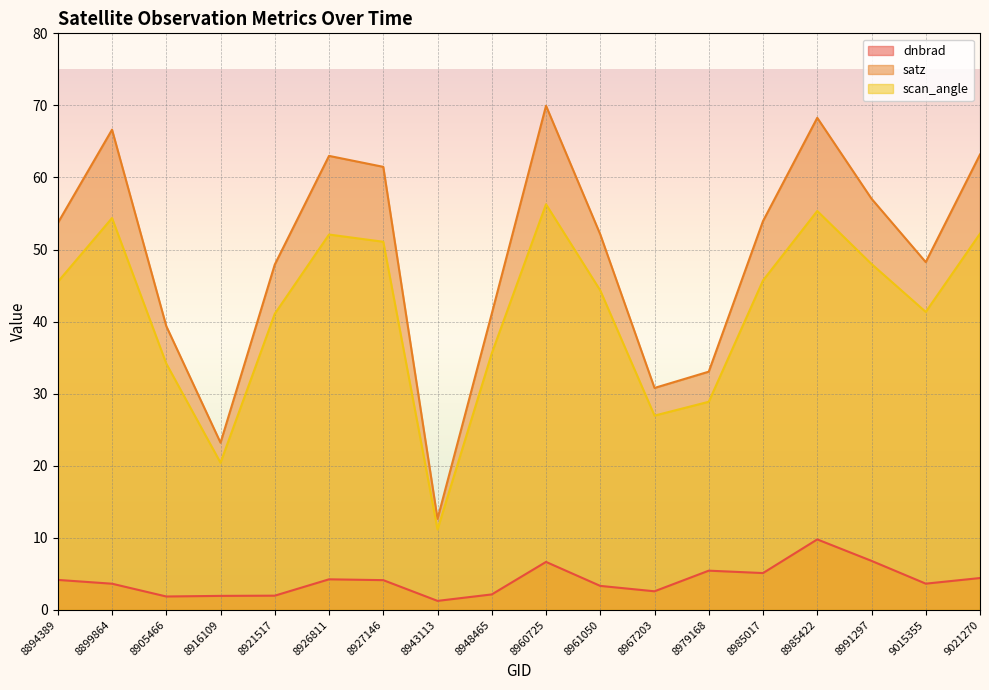

Reading left to right, list all the values displayed in this chart.

dnbrad: 4.2	3.6	1.9	2.0	2.0	4.3	4.1	1.3	2.2	6.7	3.3	2.6	5.5	5.1	9.8	6.8	3.7	4.4
satz: 53.7	66.6	39.4	23.2	47.9	63.0	61.5	12.6	41.1	70.0	52.1	30.8	33.1	54.0	68.3	57.1	48.3	63.2
scan_angle: 45.5	54.4	34.2	20.4	41.1	52.1	51.1	11.2	35.6	56.3	44.3	27.0	28.9	45.7	55.4	48.0	41.4	52.2